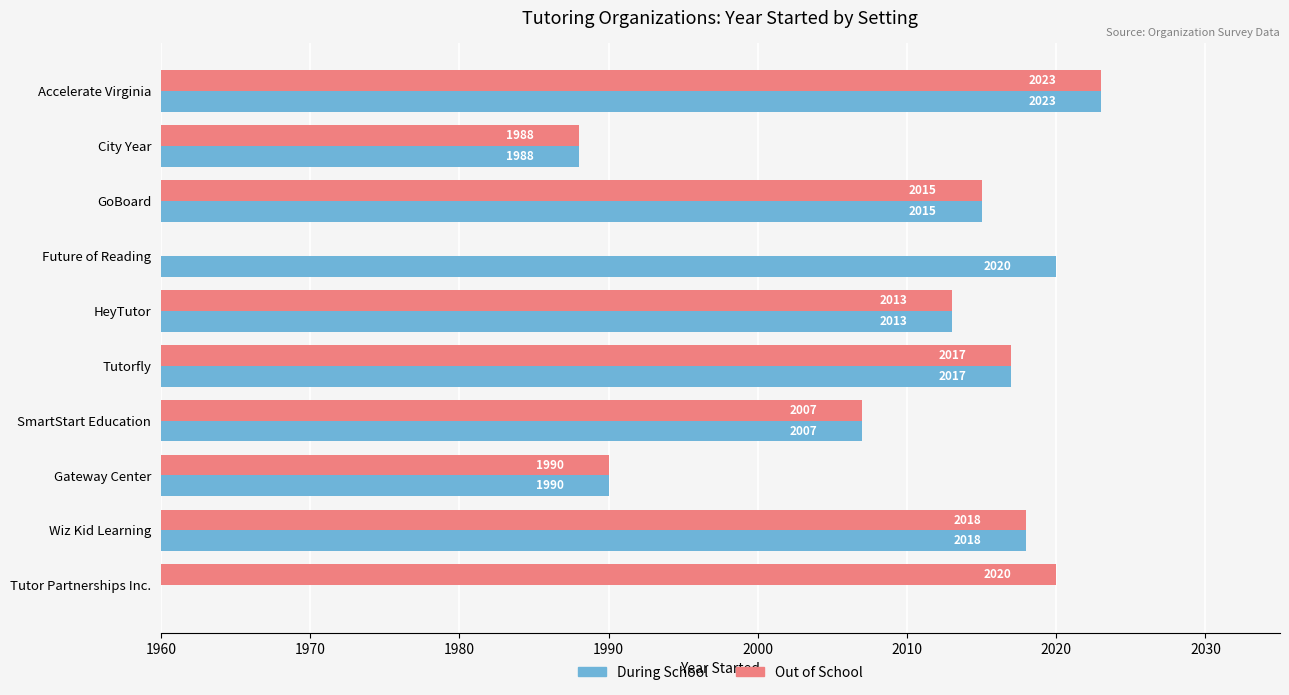

What are all the series names shown in the legend?

During School, Out of School